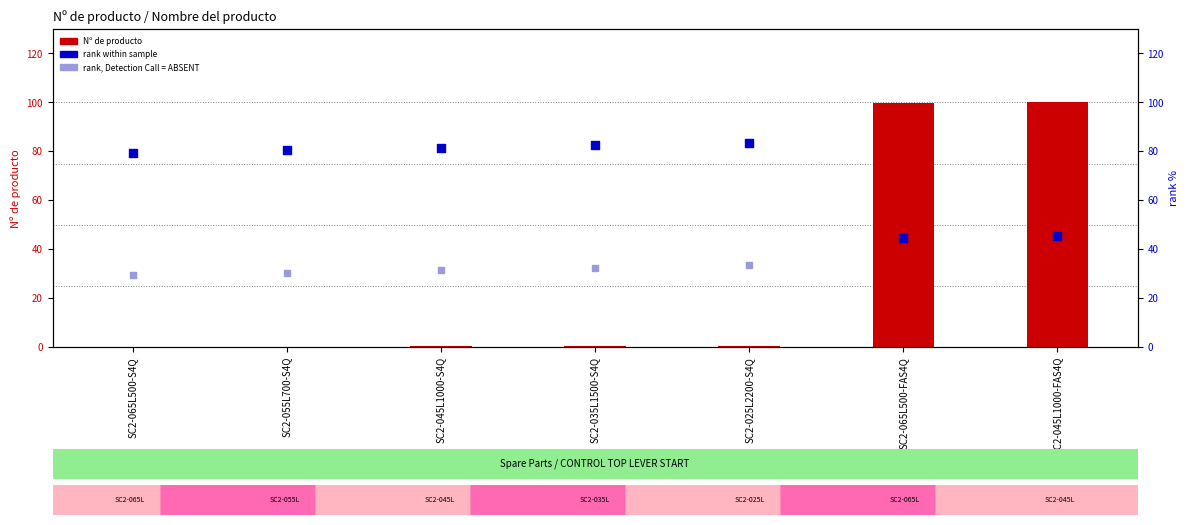

Which series has the widest spread of Y values?

Nº de producto